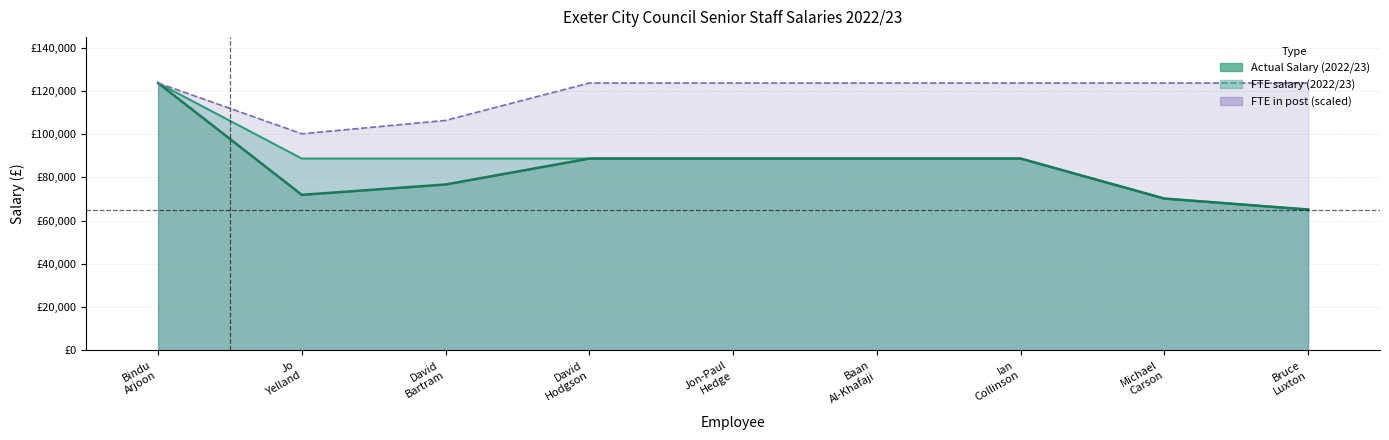

At which category does the chart reach its minimum across all series?

Bruce Luxton